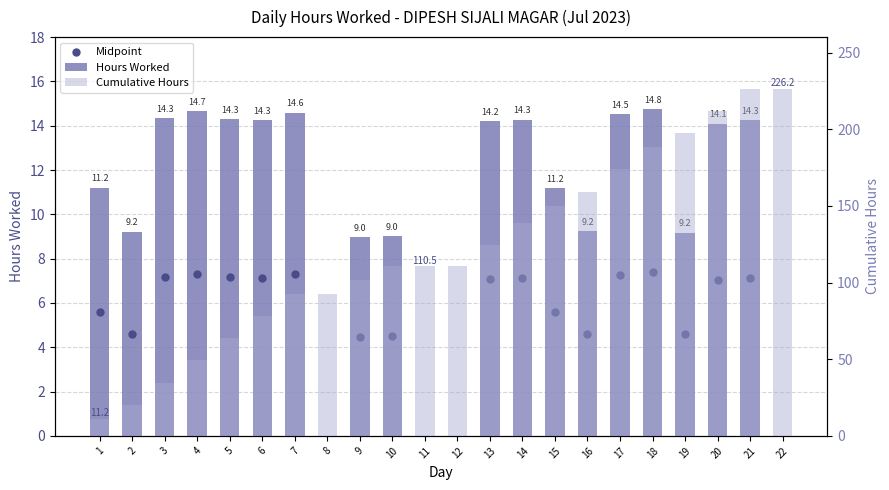

What is the total value across all series at 19?

211.7